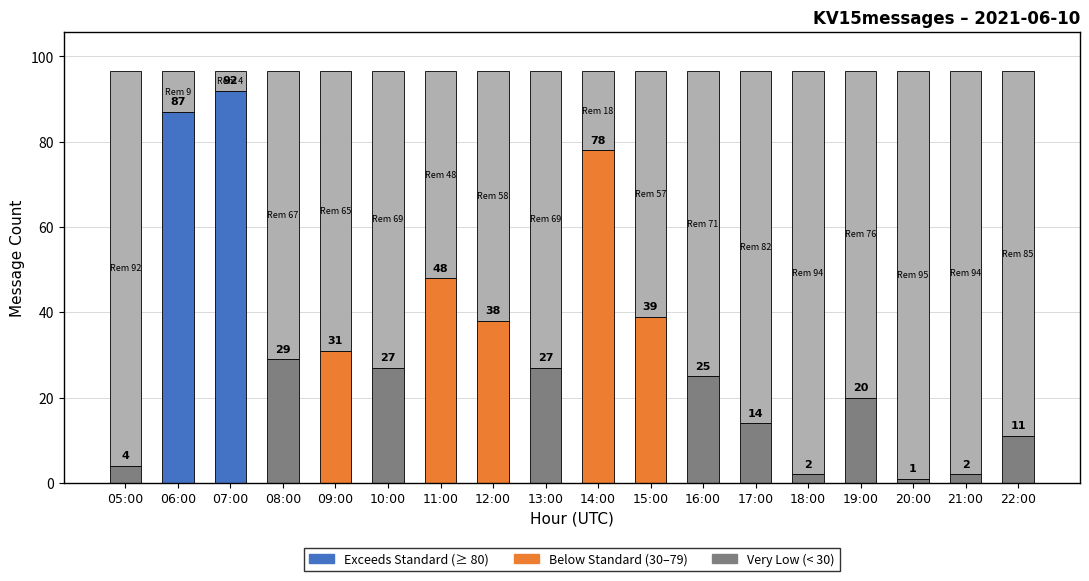

Reading left to right, what are all the values shown in this chart?

05:00=4	06:00=87	07:00=92	08:00=29	09:00=31	10:00=27	11:00=48	12:00=38	13:00=27	14:00=78	15:00=39	16:00=25	17:00=14	18:00=2	19:00=20	20:00=1	21:00=2	22:00=11